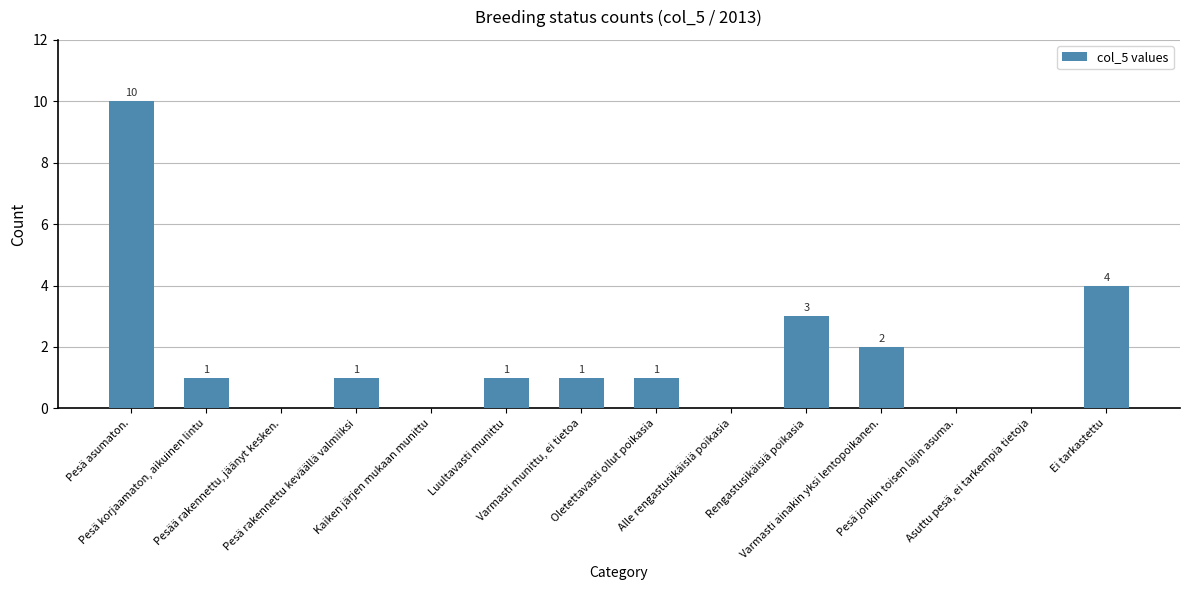

The chart shows a value of 2 at Luultavasti munittu. True or false?

False